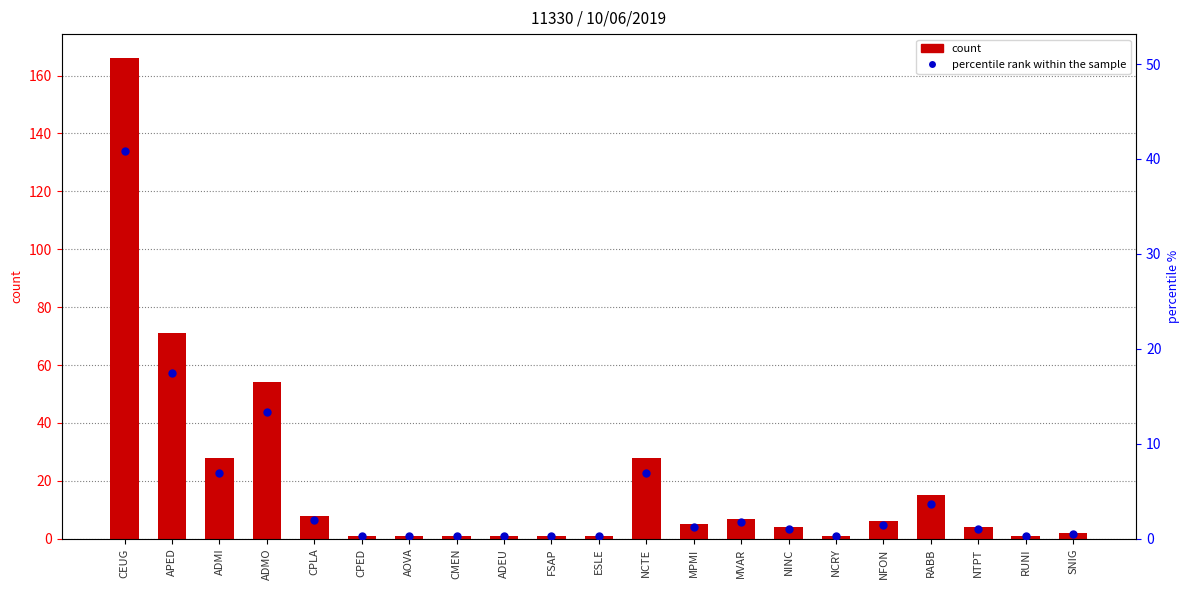

Which series contains the highest Y value?

count